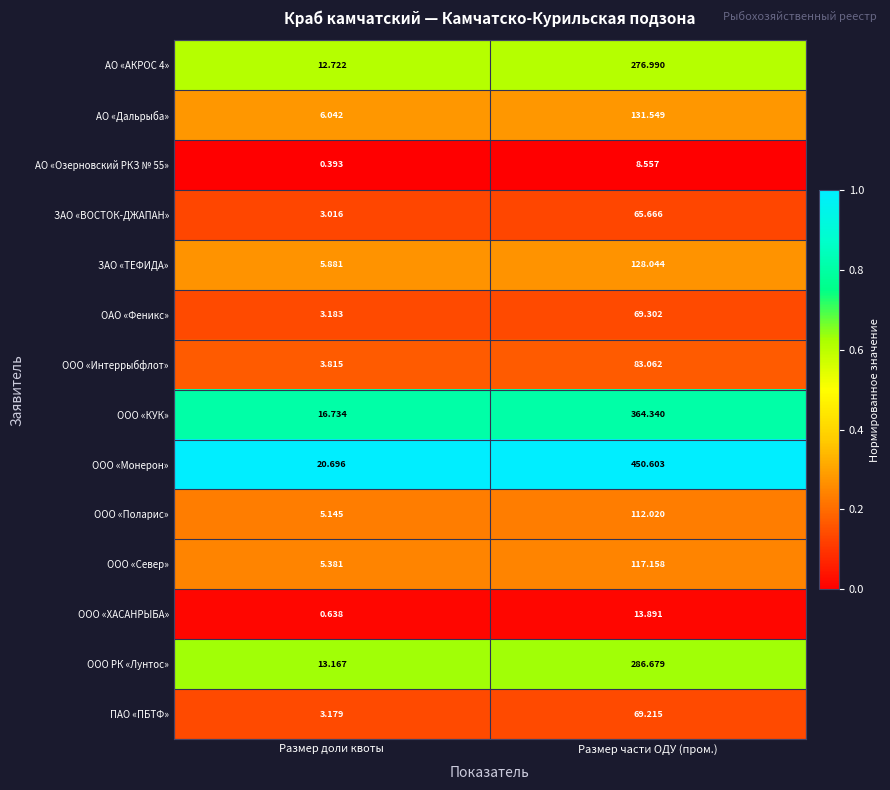

Which series has the widest spread of values?

ООО «Монерон»